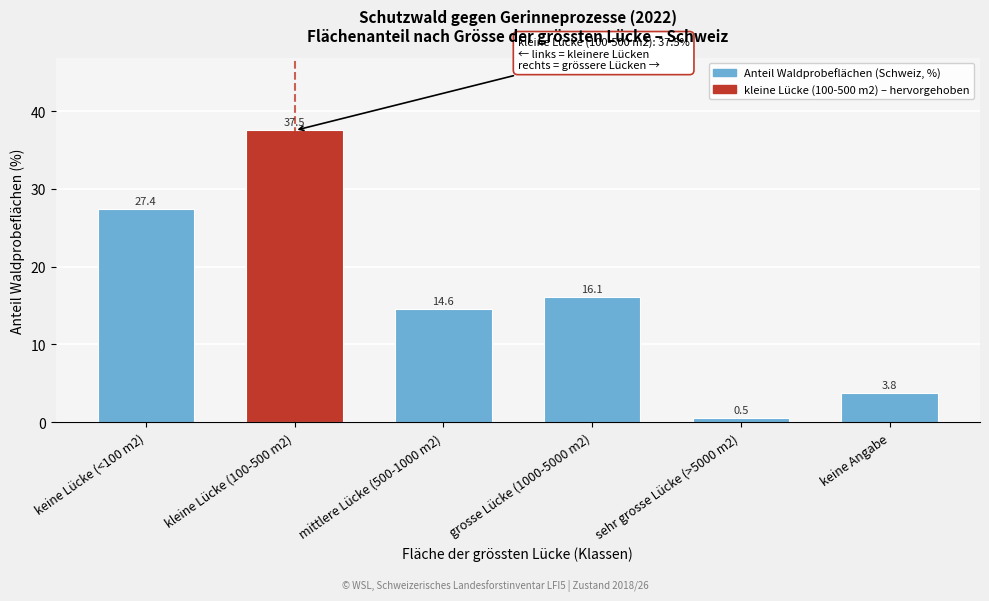

Reading left to right, list all the values displayed in this chart.

27.4	37.5	14.6	16.1	0.5	3.8